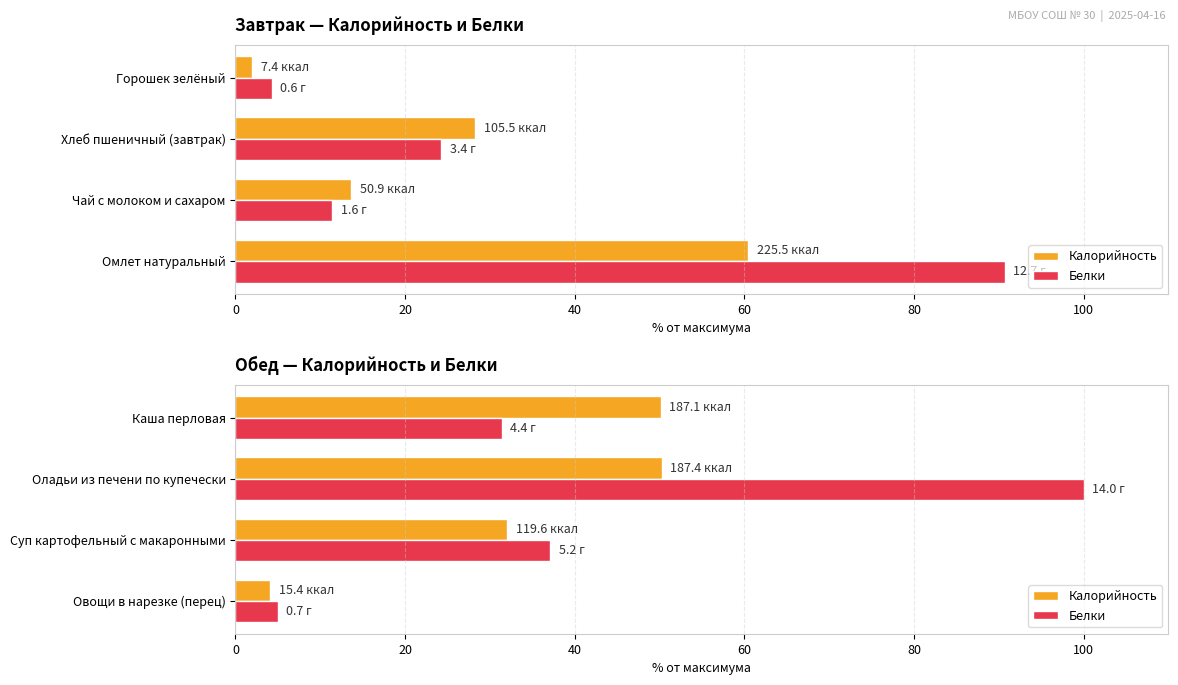

At how many categories does at least one series exceed 7?

3